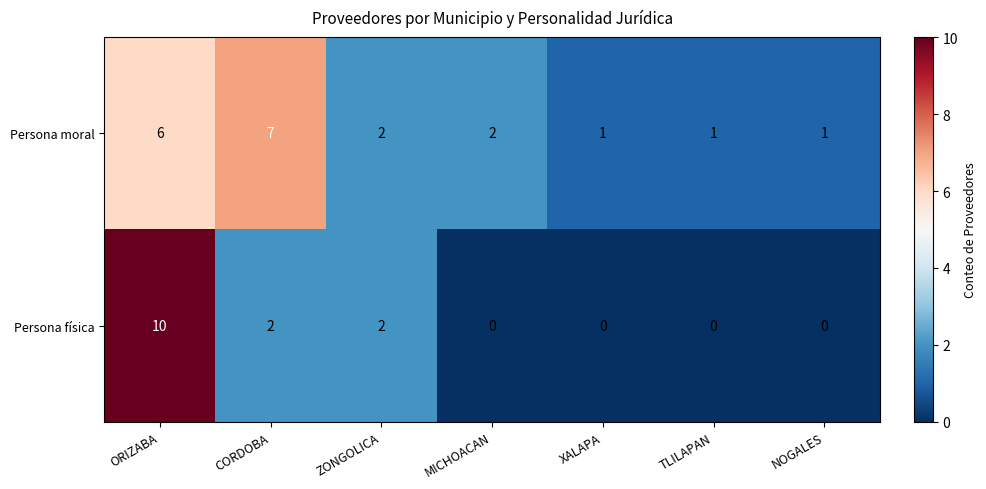

Where does the Persona moral series first go above 2?

ORIZABA